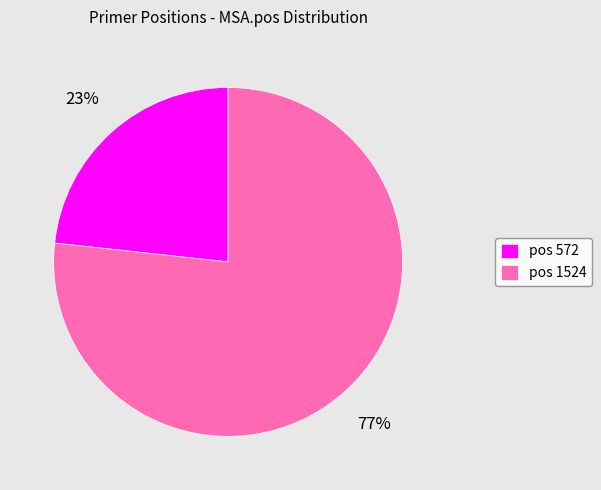

To the nearest percent, what is the average slice percentage?

50%